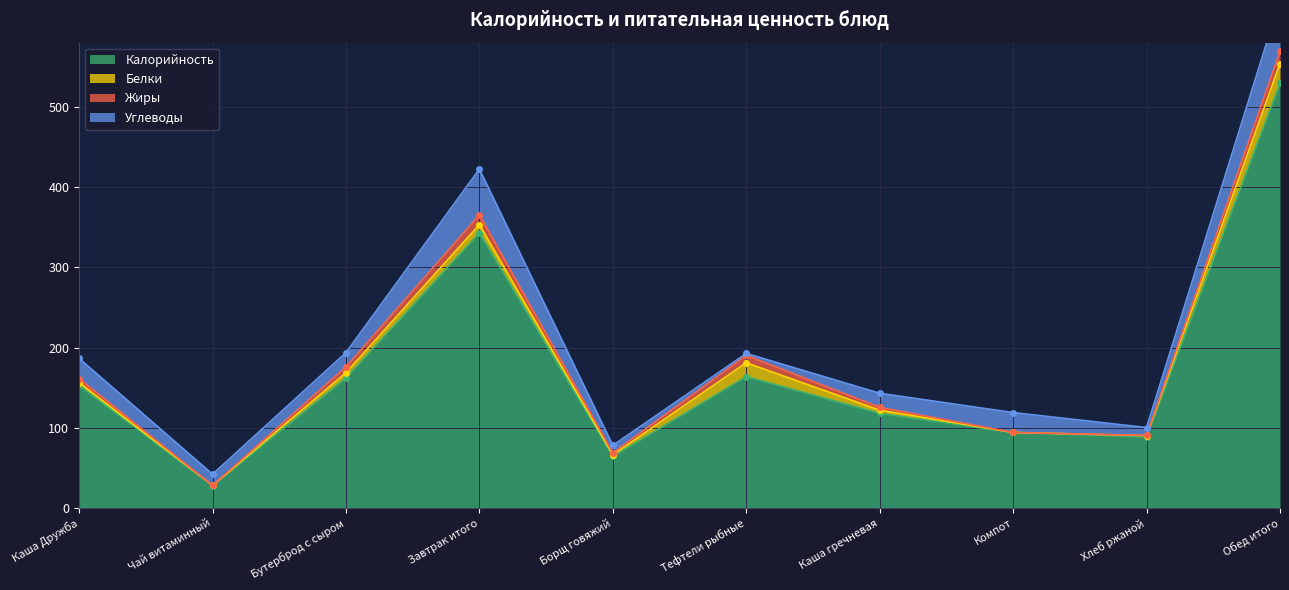

What are all the series names shown in the legend?

Калорийность, Белки, Жиры, Углеводы